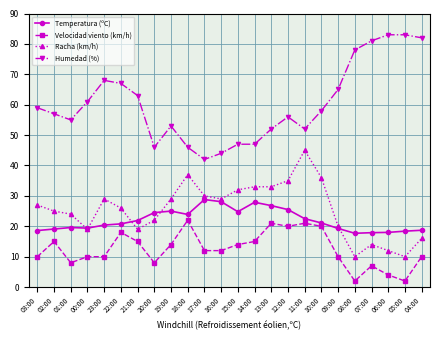

The Velocidad viento (km/h) series shows 8.0 at 20:00. True or false?

True